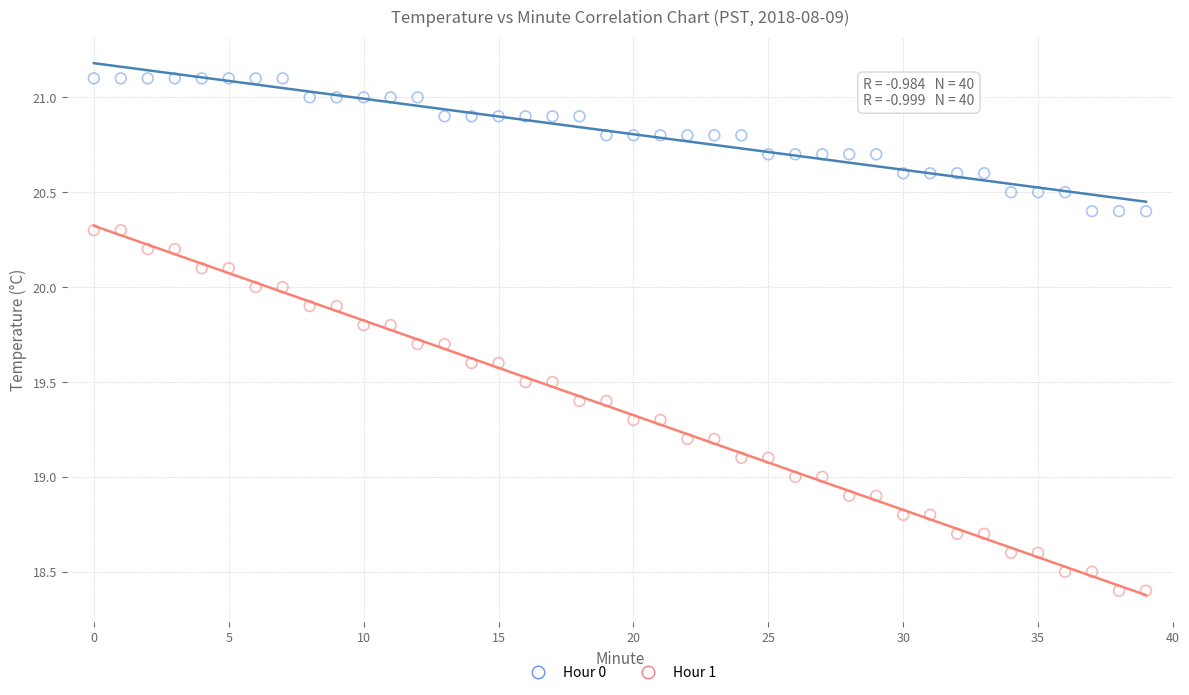

Across all data points, what is the range of Y values (max minus min)?

2.7